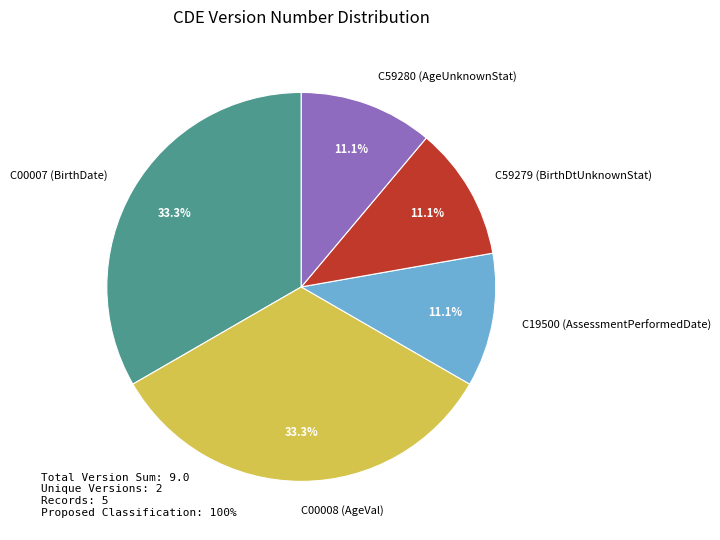

Is C00008 (AgeVal) the majority of the pie?

No